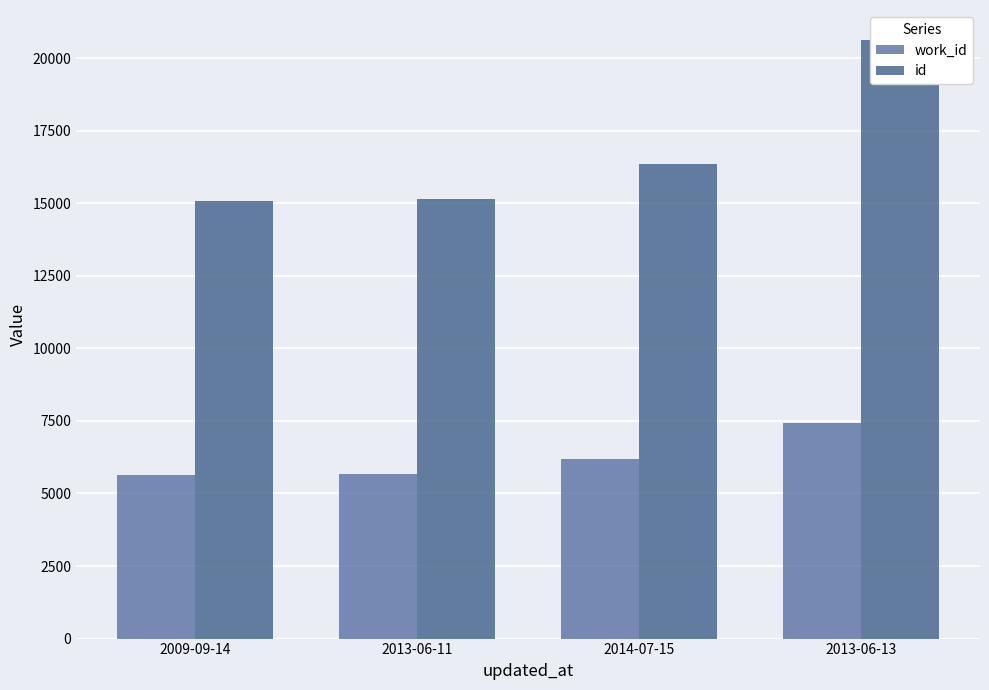

What are all the series names shown in the legend?

work_id, id